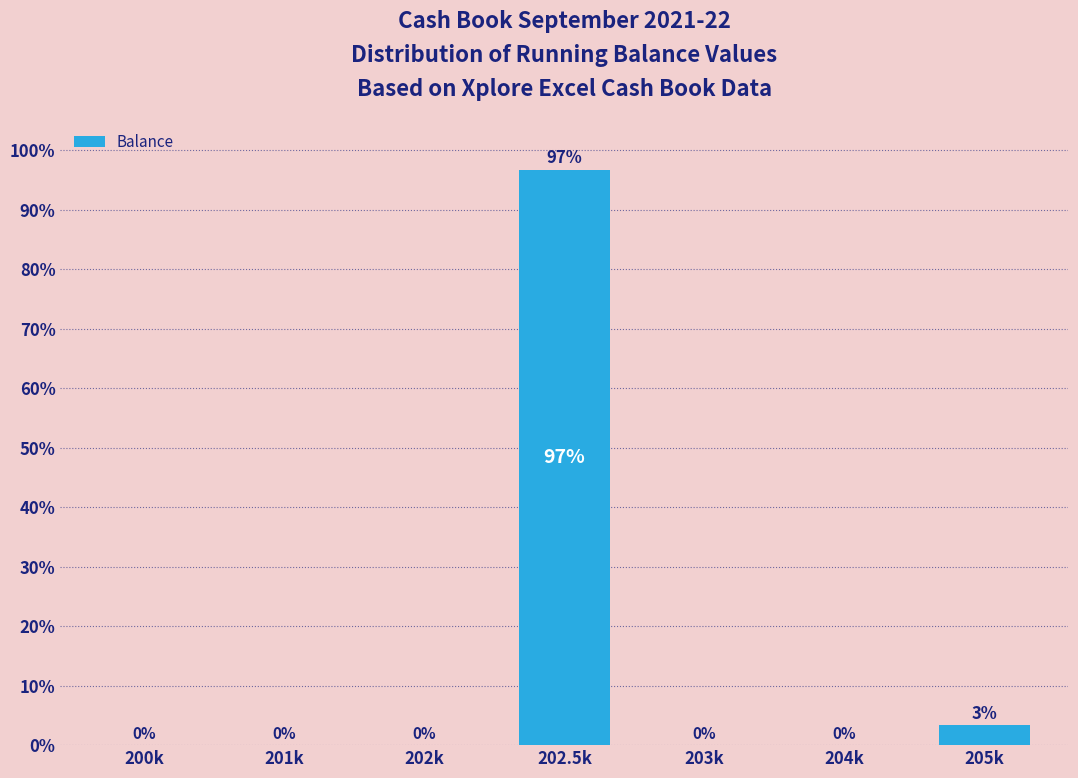

Is it true that the value at 201k is 0.0?

True